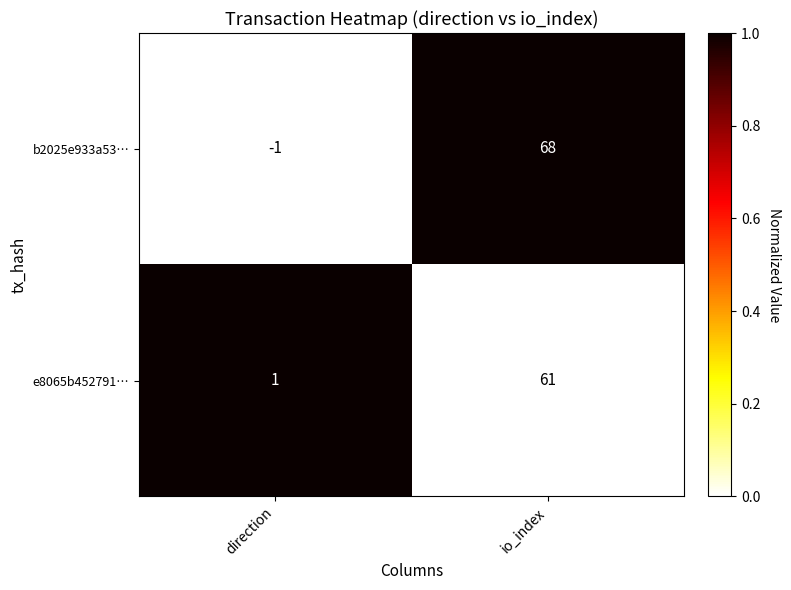

What is the sum of the b2025e933a53… values at direction and io_index?

67